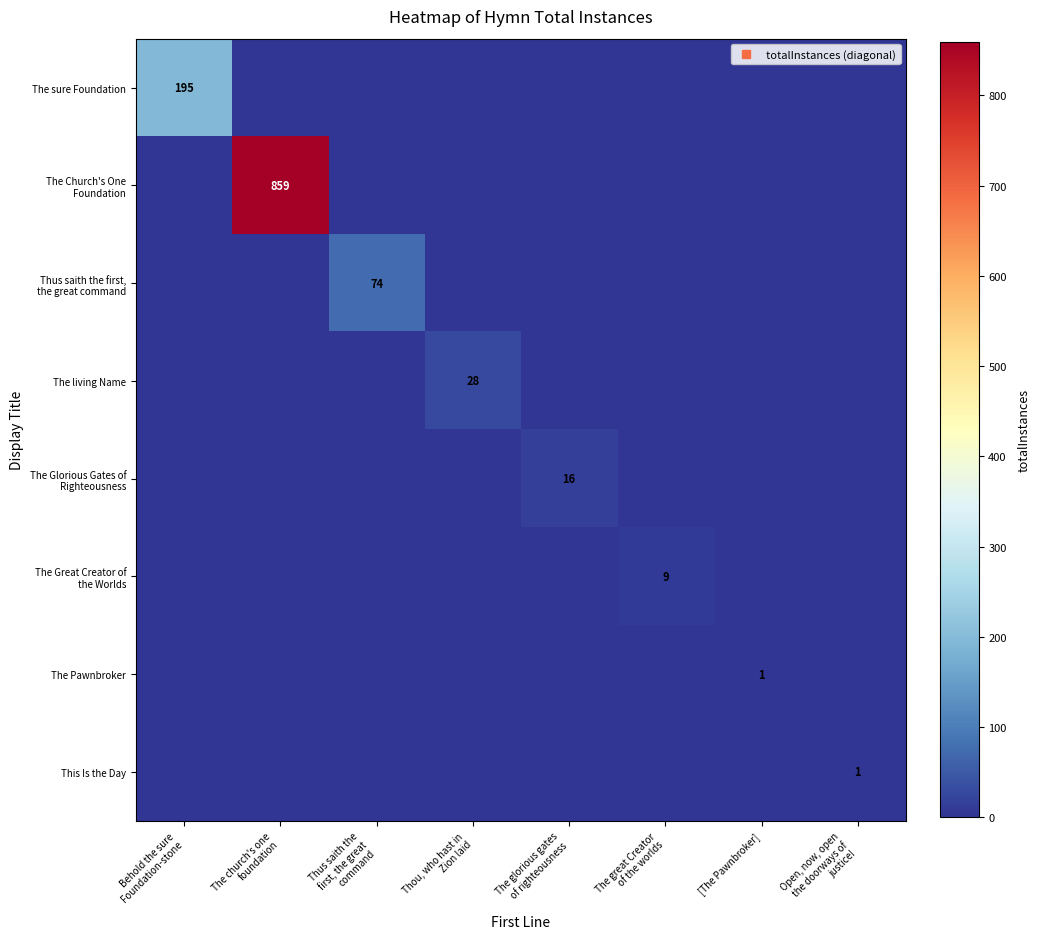

Is it true that The Great Creator of the Worlds equals 0 at The glorious gates of righteousness?

True